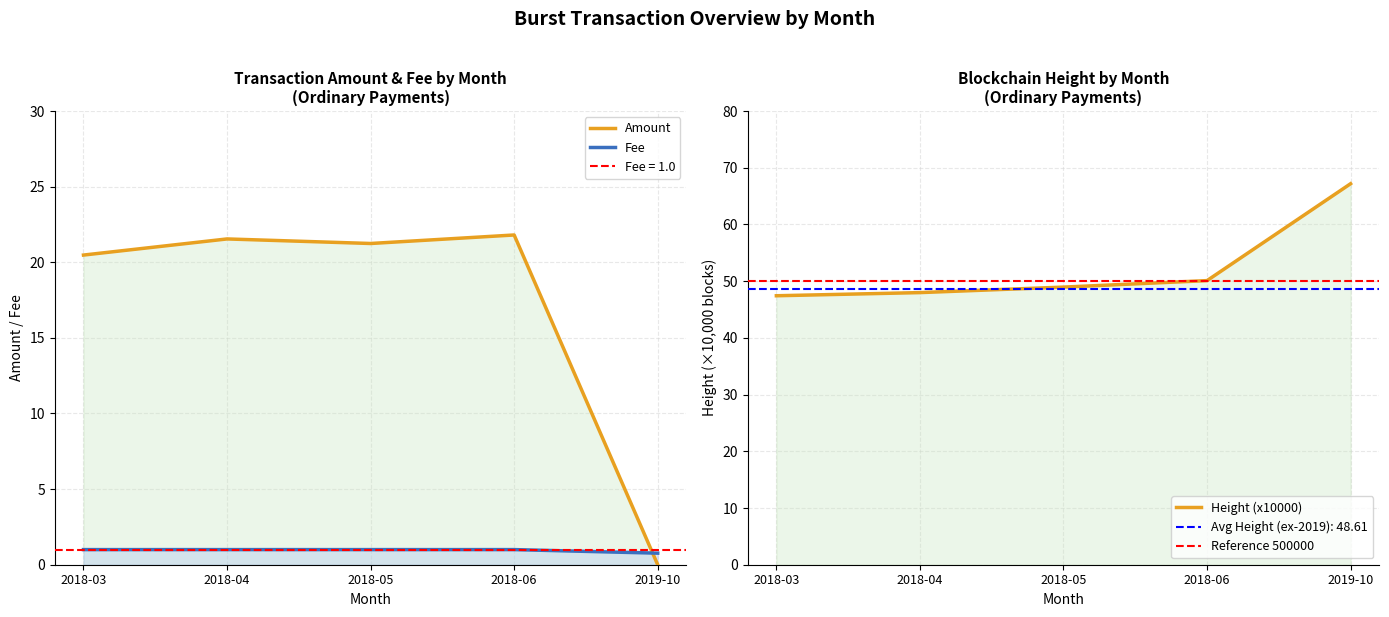

Reading right to left, what are all the values shown in this chart?

Amount: 0.0	21.8	21.2	21.5	20.5
Fee: 0.8	1.0	1.0	1.0	1.0